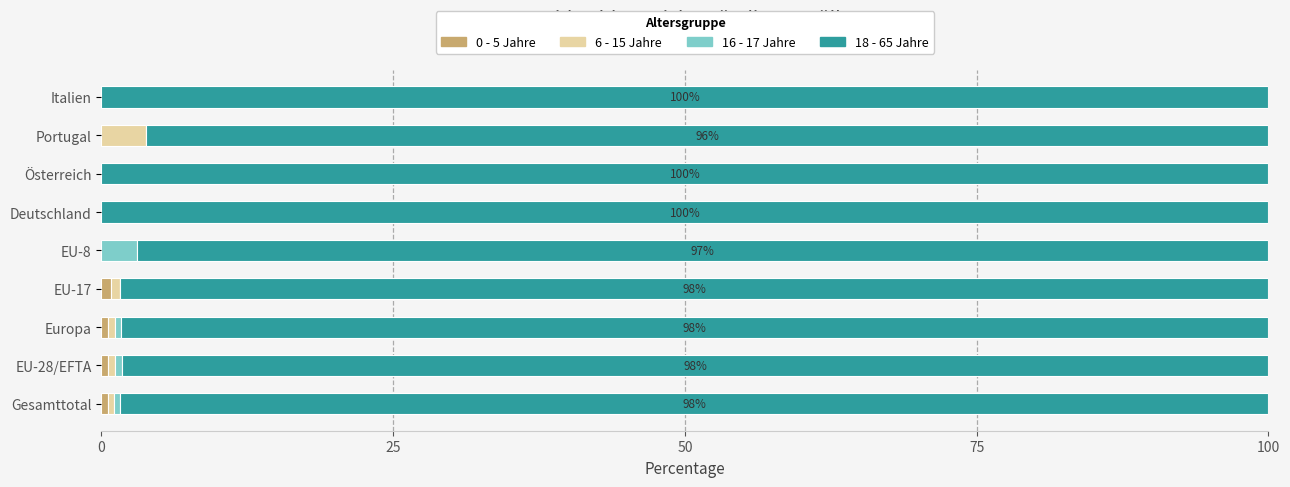

What is the total value across all series at Portugal?

100.0